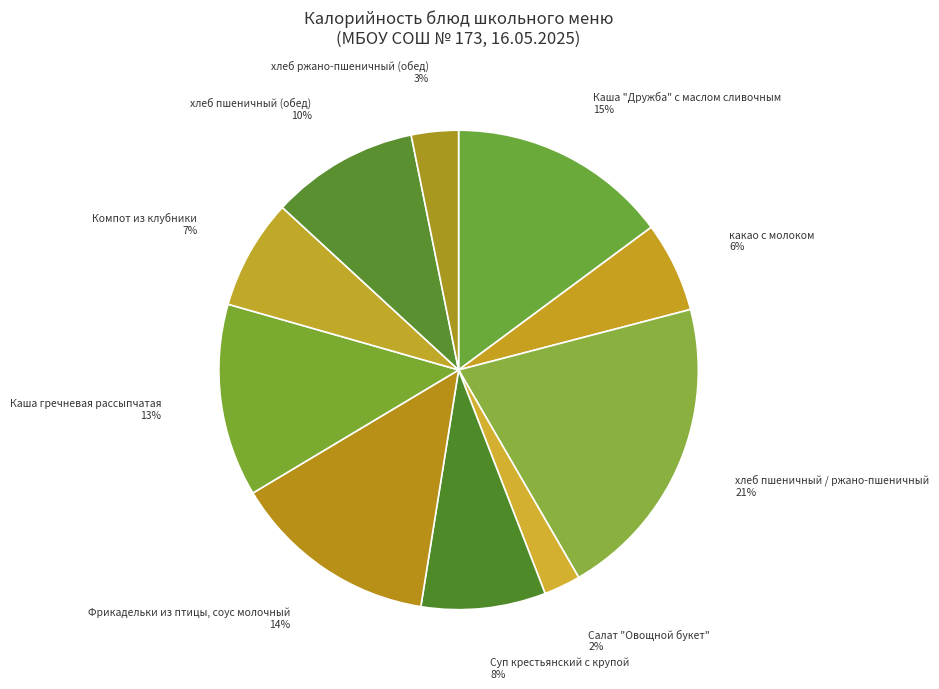

Combined, do Каша "Дружба" с маслом сливочным and Салат "Овощной букет" account for over 50%?

No